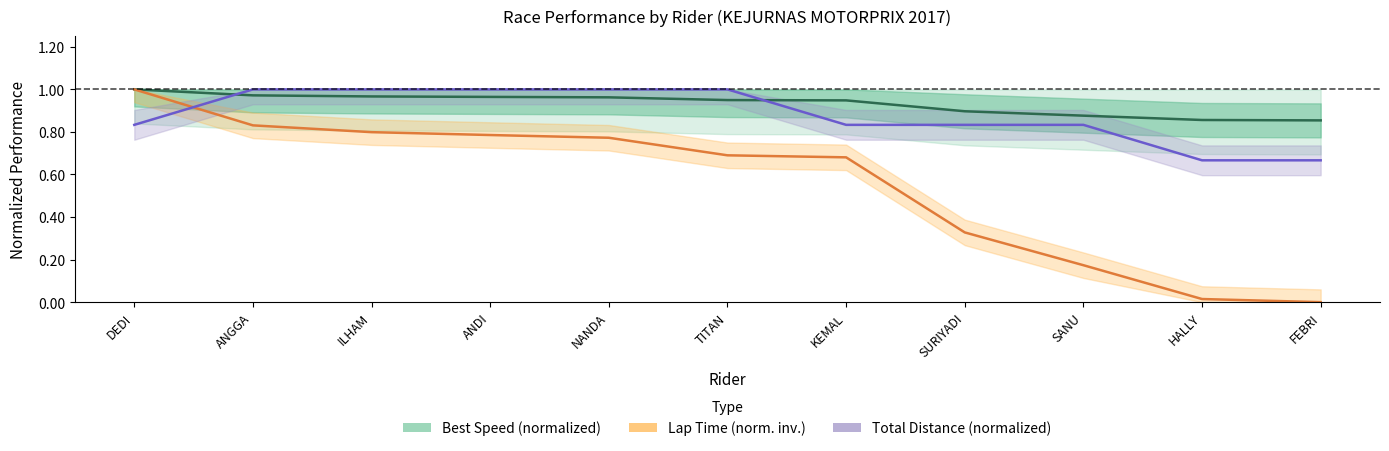

The value of Total Distance (normalized) at FEBRI is 0.7. True or false?

True